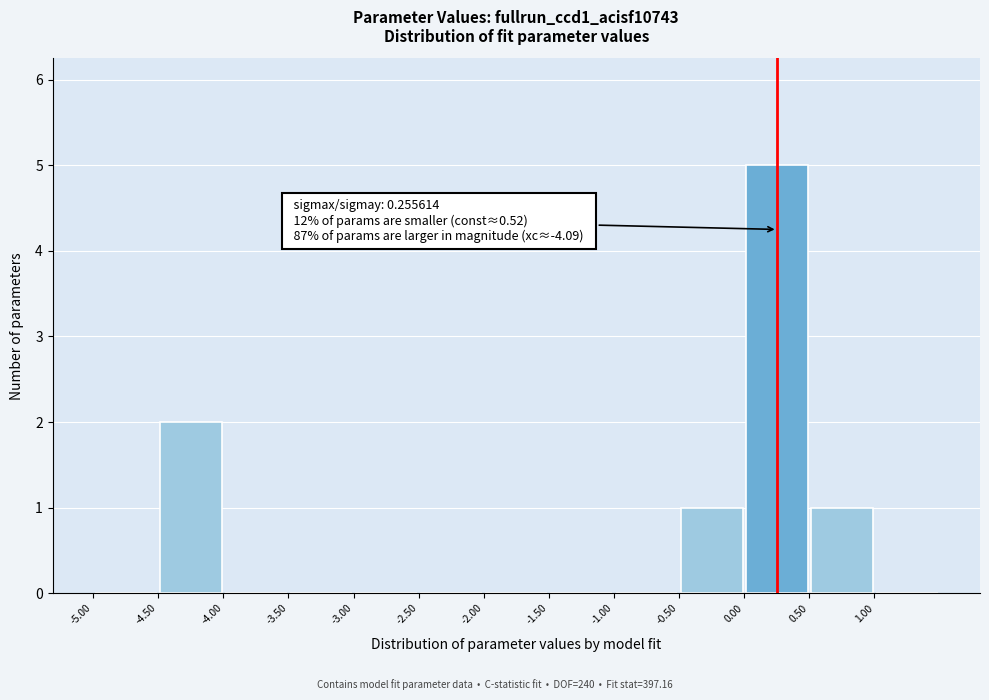

Over which range of the x-axis is the bar tallest?

0.0 to 0.5